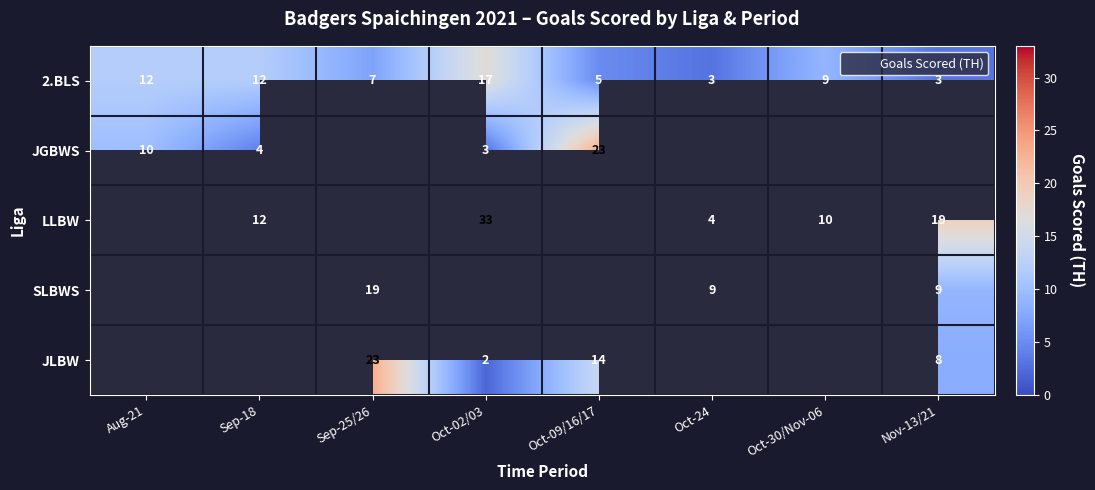

Between Oct-09/16/17 and Oct-24, which series saw the biggest shift?

2.BLS